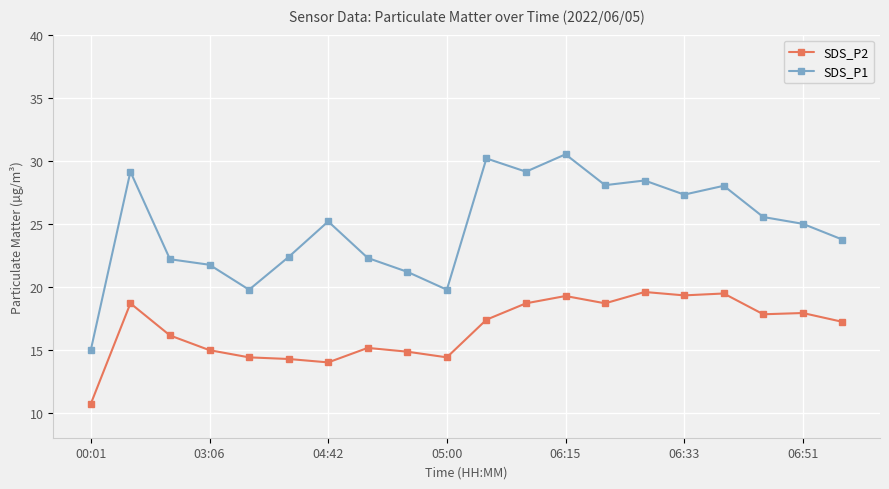

Which series has the widest spread of values?

SDS_P1